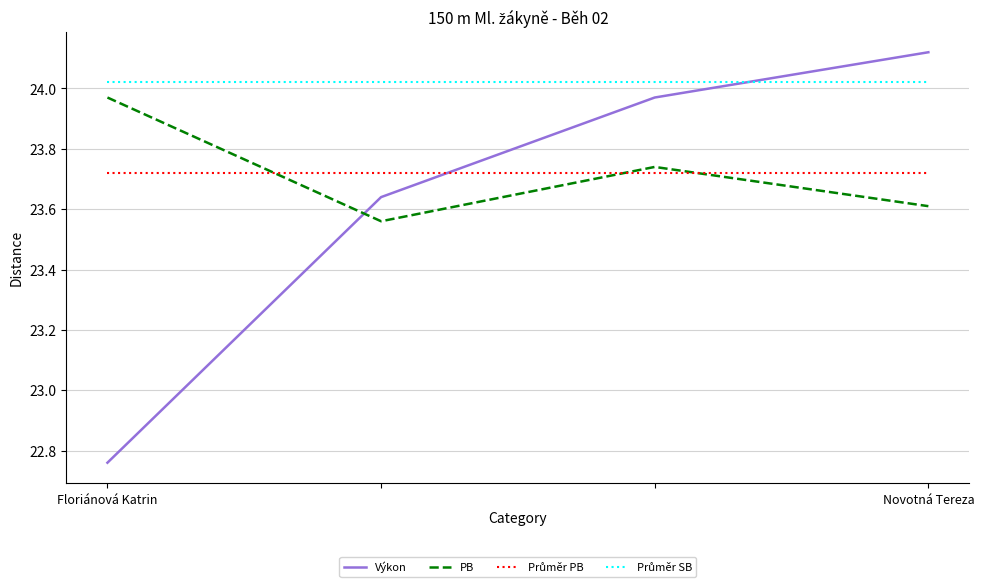

Which series has the widest spread of values?

Výkon